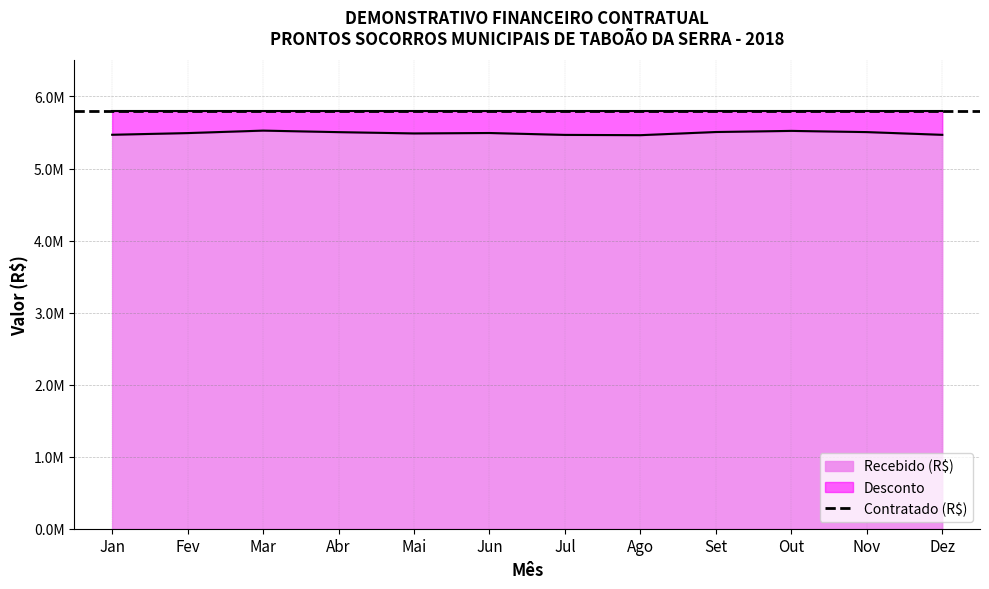

Rank the categories by value from lowest to highest.

Ago, Jul, Dez, Jan, Mai, Fev, Jun, Abr, Nov, Set, Out, Mar